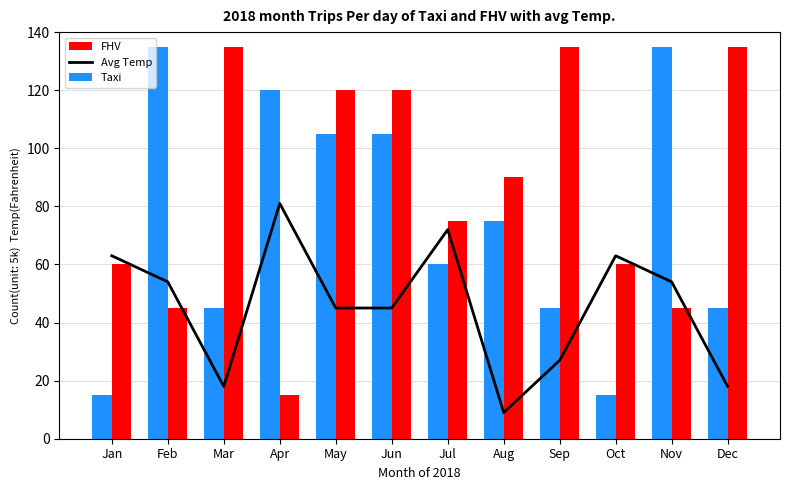

At how many categories does at least one series exceed 32?

12